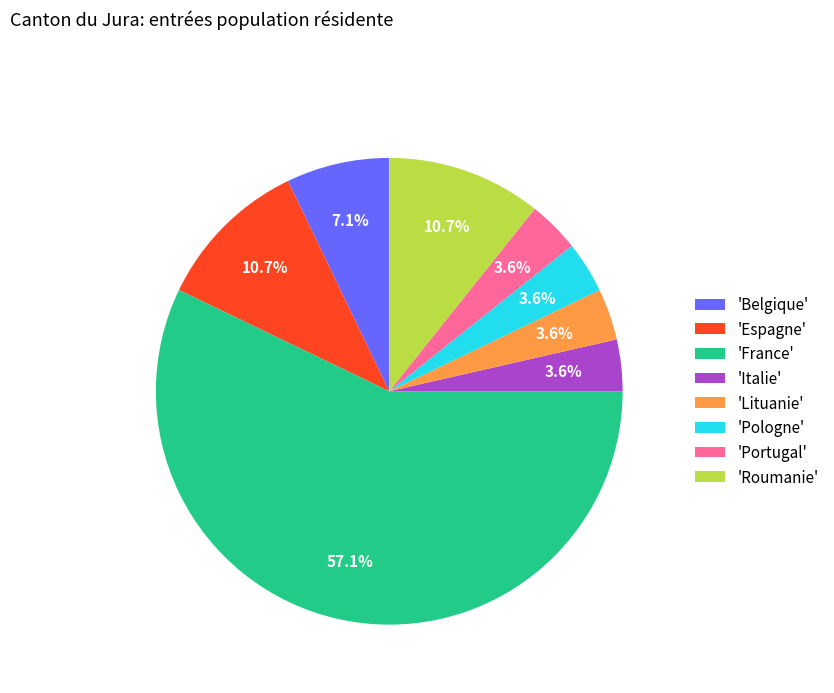

Do 'Roumanie' and 'Pologne' together represent more than half of the pie?

No